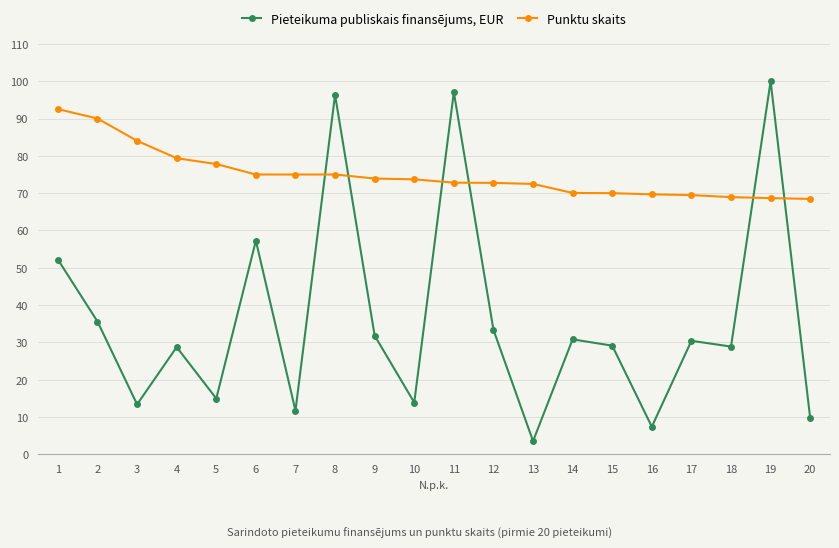

What is the spread (max minus min) of values at 17?

39.0